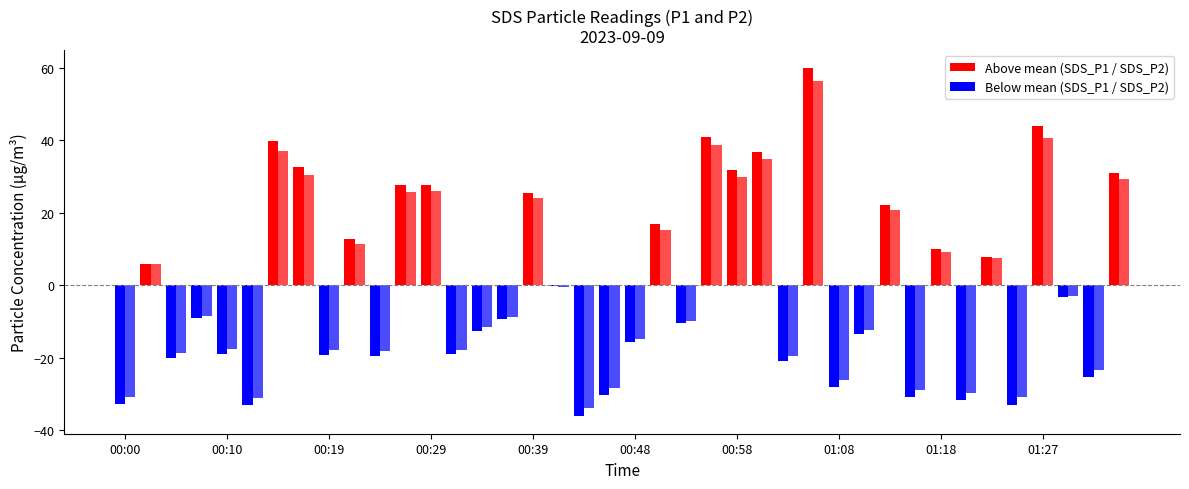

Is the value of SDS_P2 at 00:02 greater than the value of SDS_P1 at 00:34?

Yes